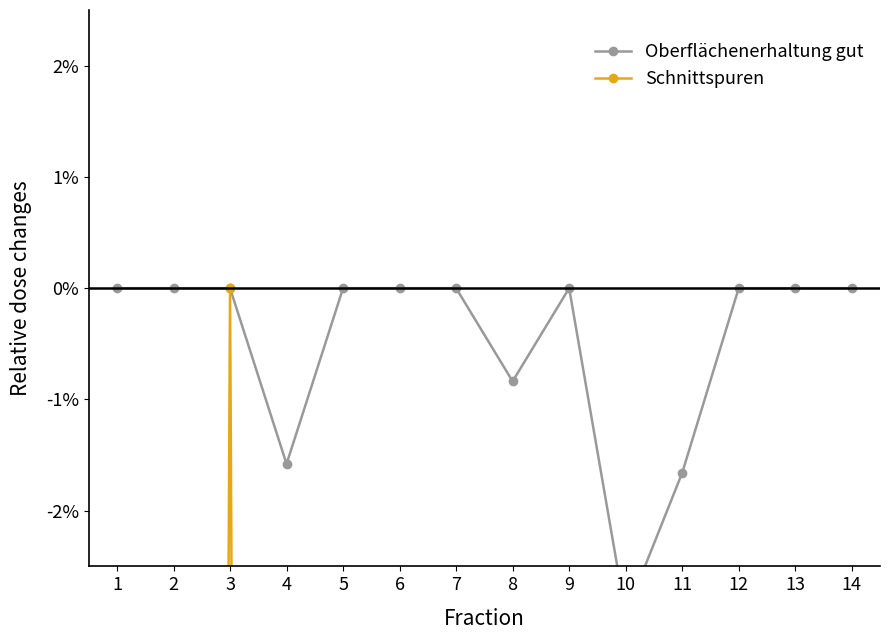

True or false: Oberflächenerhaltung gut has more than 0 points higher than both neighbors.

True